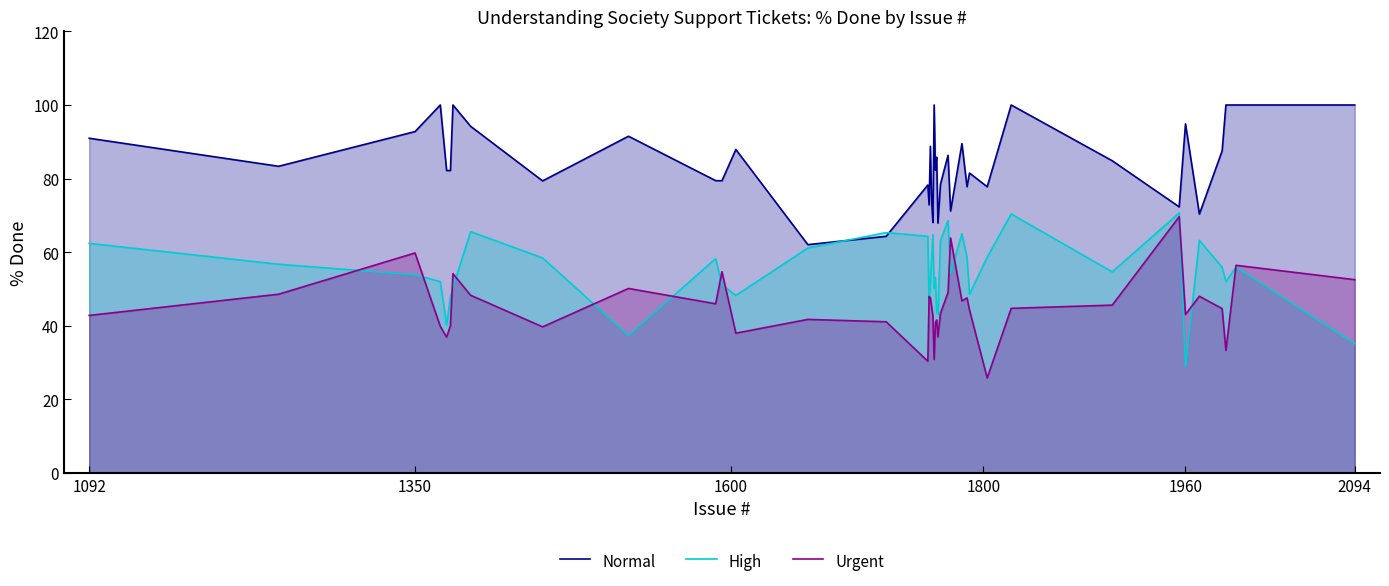

Which series has the largest total across all categories?

Normal